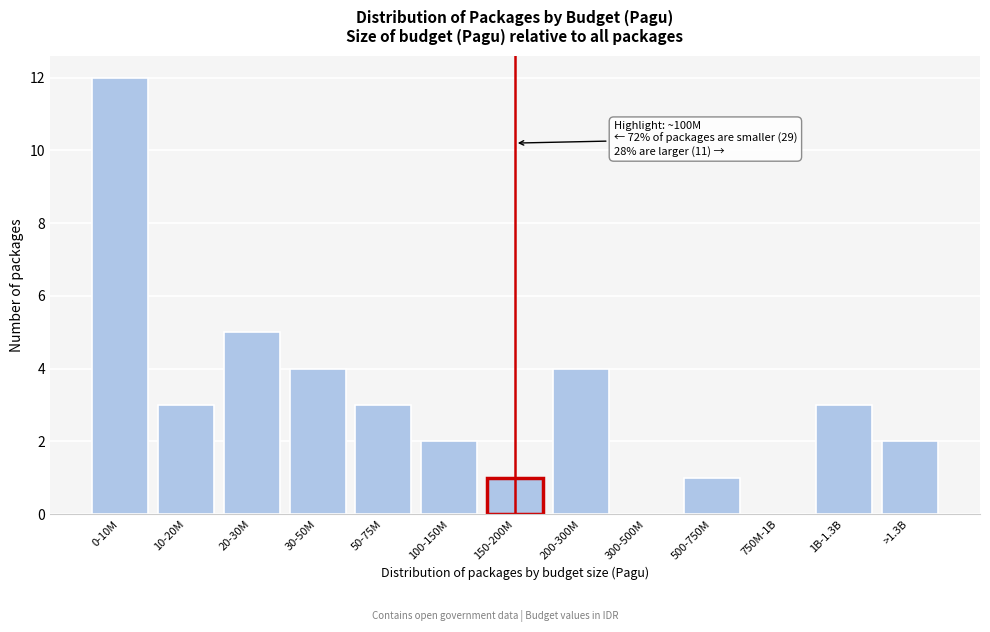

Reading left to right, transcribe all the data shown in this chart.

0-10M=12	10-20M=3	20-30M=5	30-50M=4	50-75M=3	100-150M=2	150-200M=1	200-300M=4	300-500M=0	500-750M=1	750M-1B=0	1B-1.3B=3	>1.3B=2